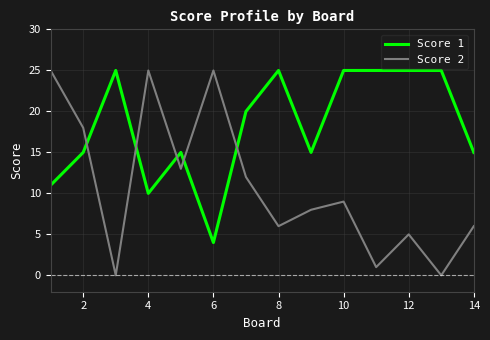

What is the maximum value shown in the chart?

25